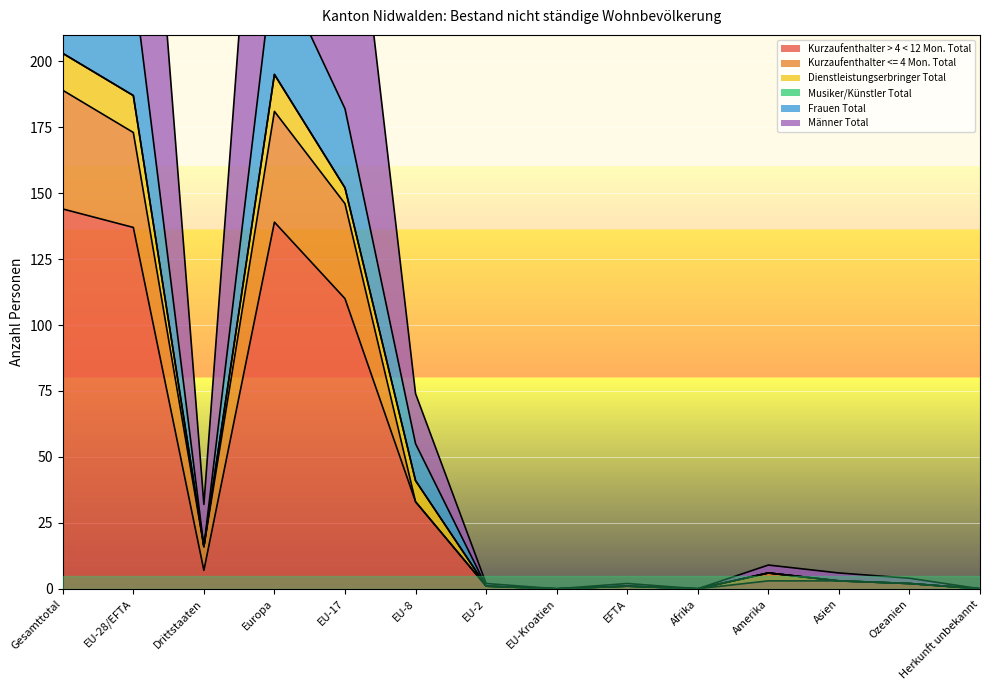

At how many categories does at least one series exceed 102?

4